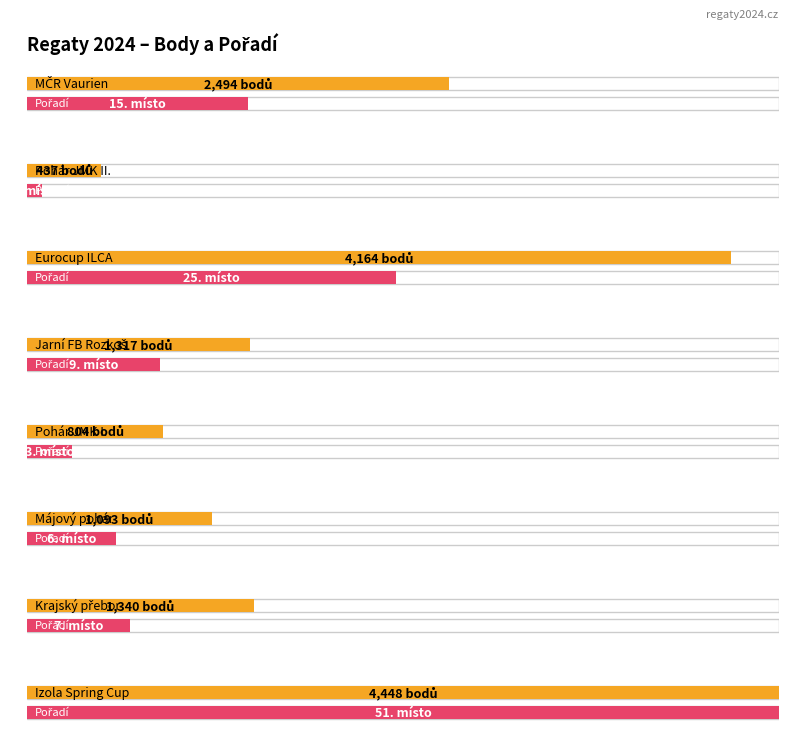

The value of Body at Rozkoš is 1317. True or false?

True